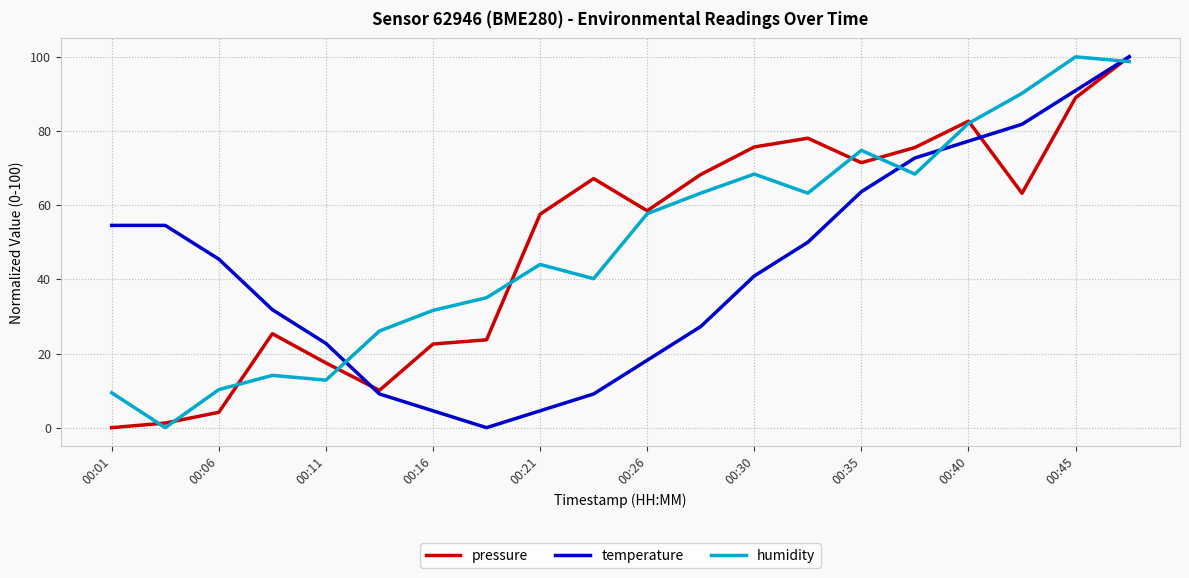

What is the highest value of the humidity series?

100.0